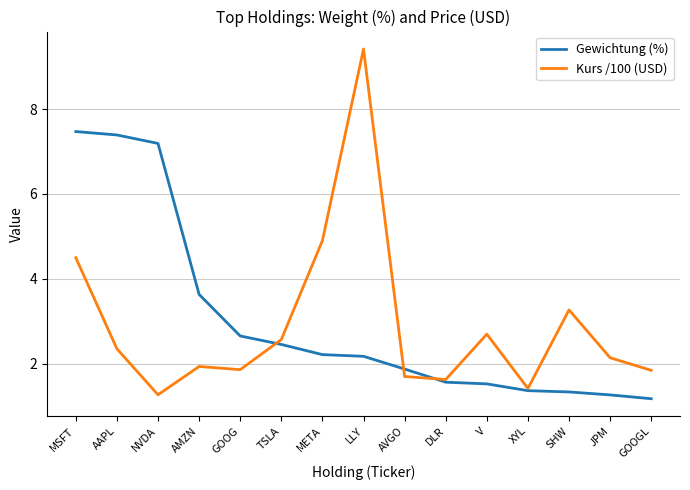

Which series ends up on top after the final intersection of Gewichtung (%) and Kurs /100 (USD)?

Kurs /100 (USD)